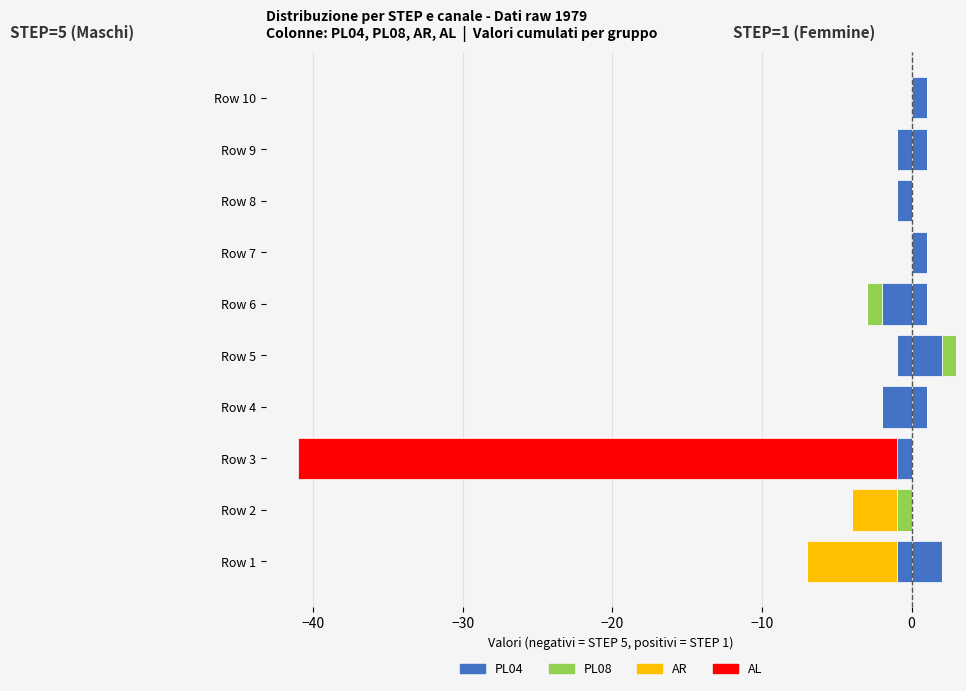

Is the value of PL04 at Row 2 greater than the value of AR at Row 10?

No